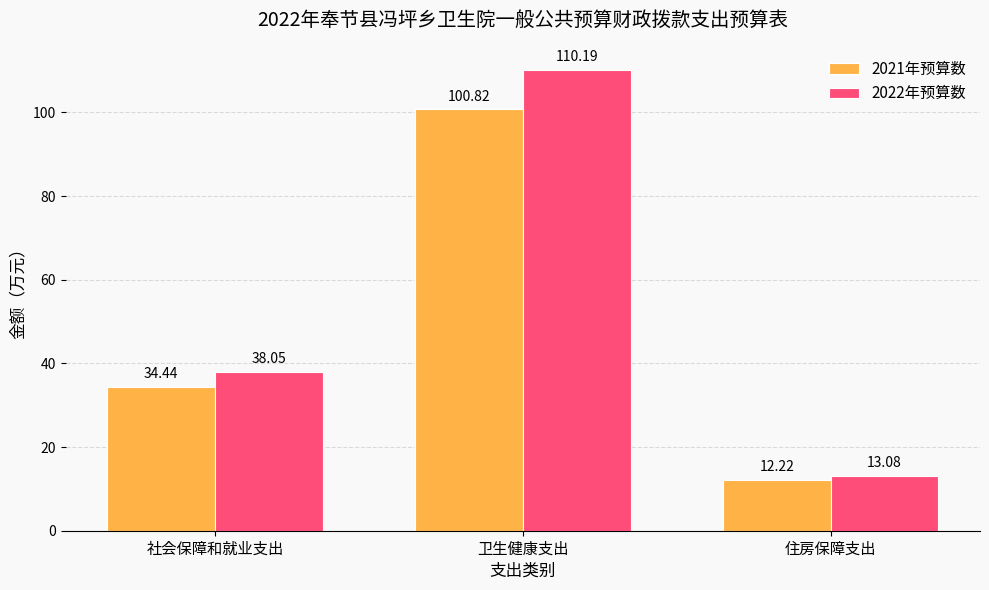

What is the sum of all 2021年预算数 values?

147.5